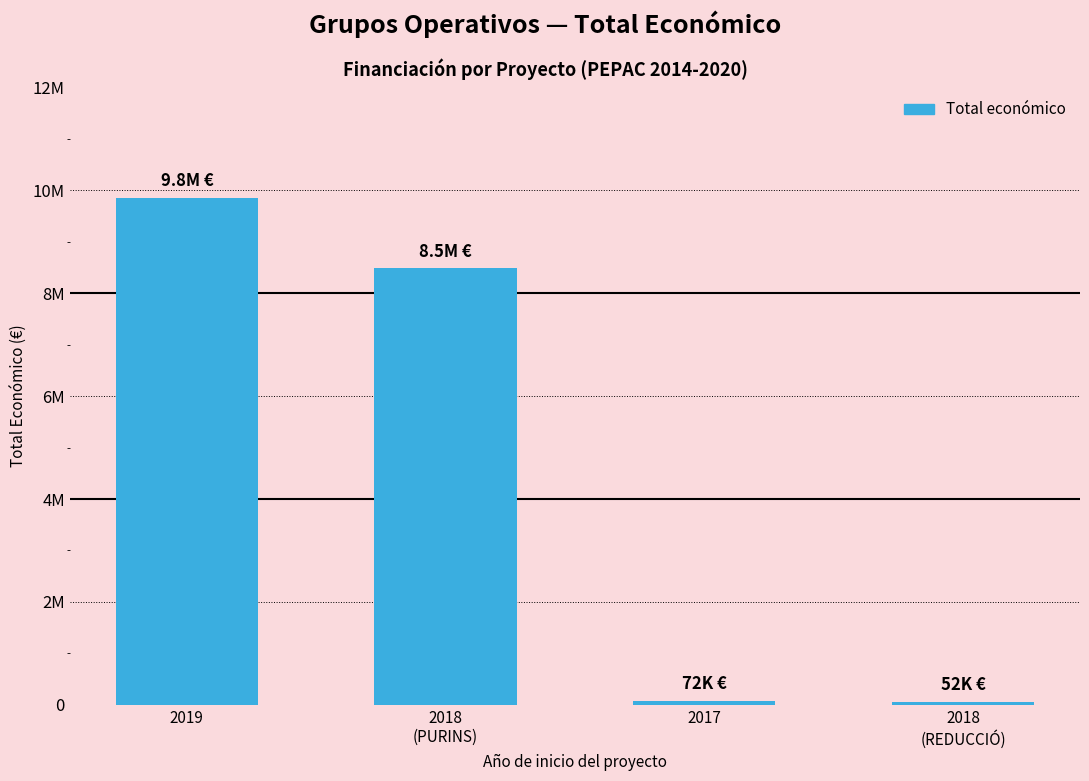

Are the bars horizontal?

No